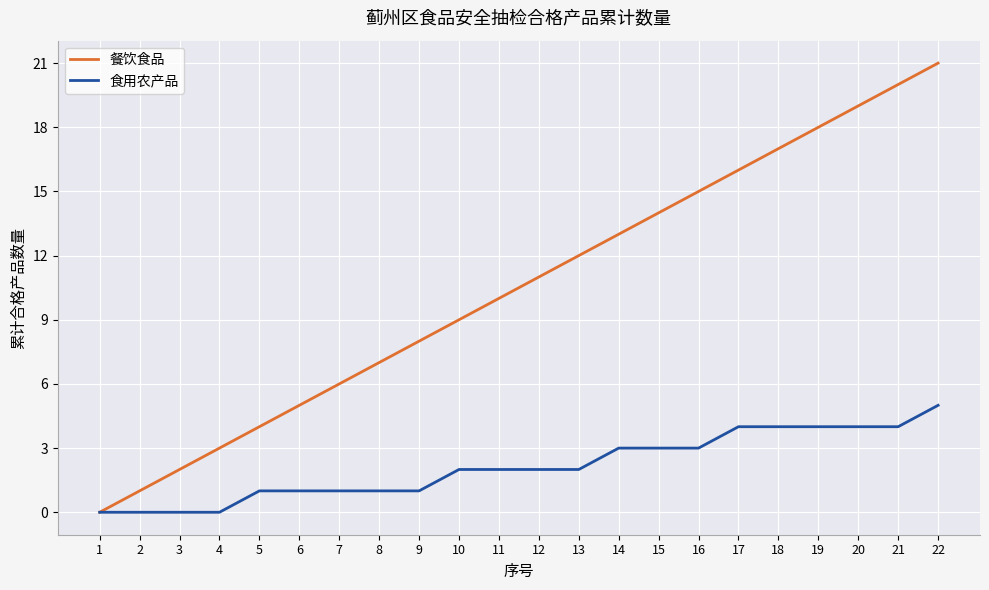

The 食用农产品 series shows 4 at 17. True or false?

True